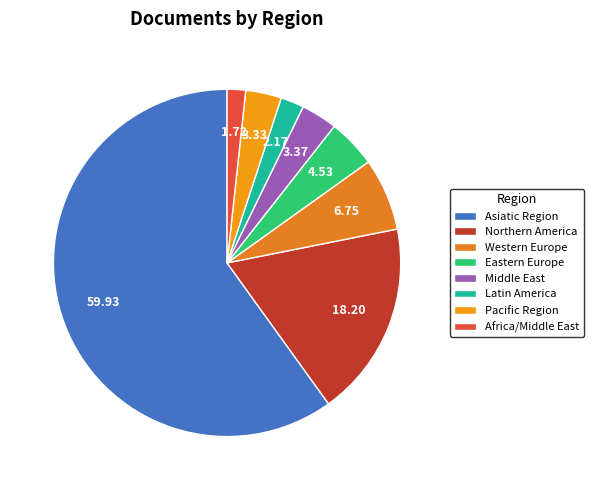

To the nearest percent, what percentage of the pie is Western Europe?

7%